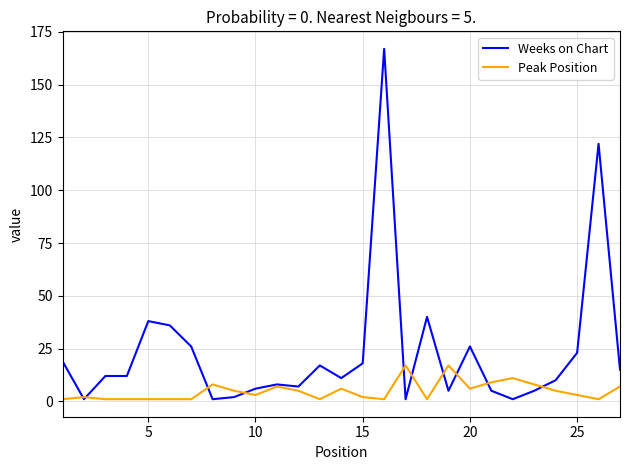

List the series in order of their peak value, highest first.

Weeks on Chart, Peak Position